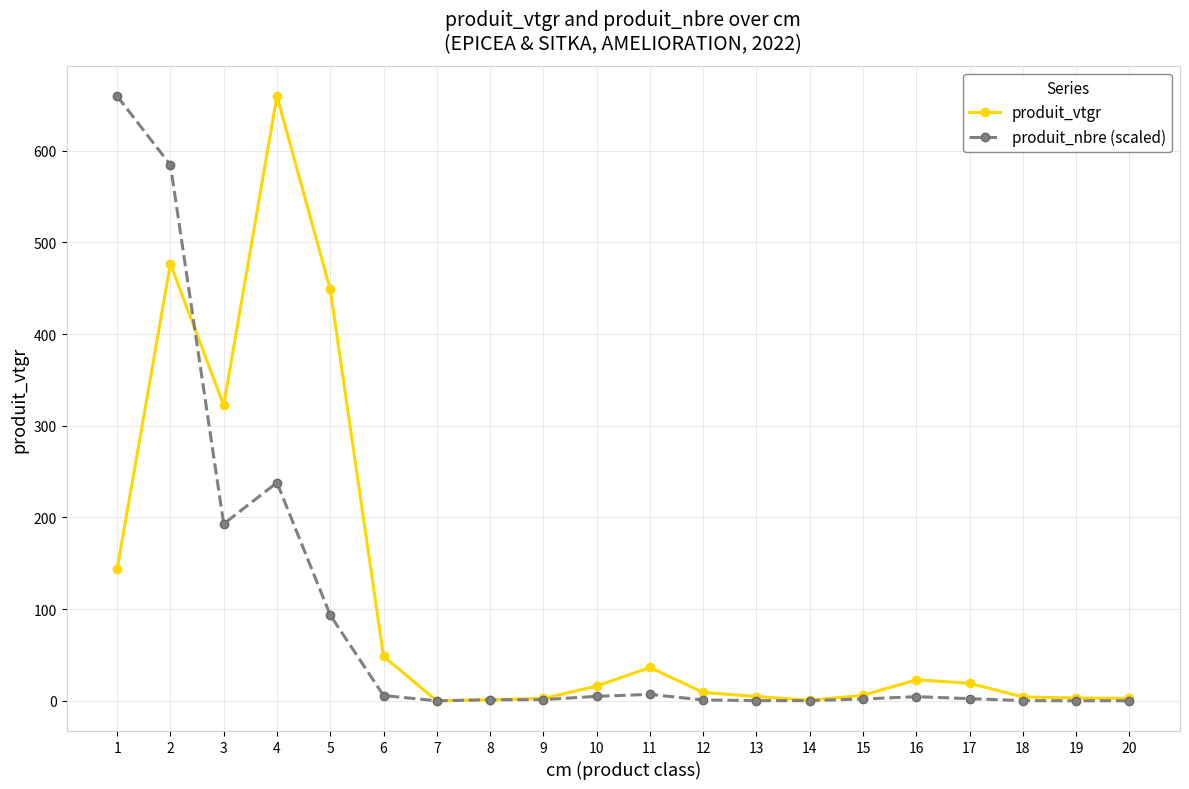

Where does the produit_nbre (scaled) series first go above 2?

1